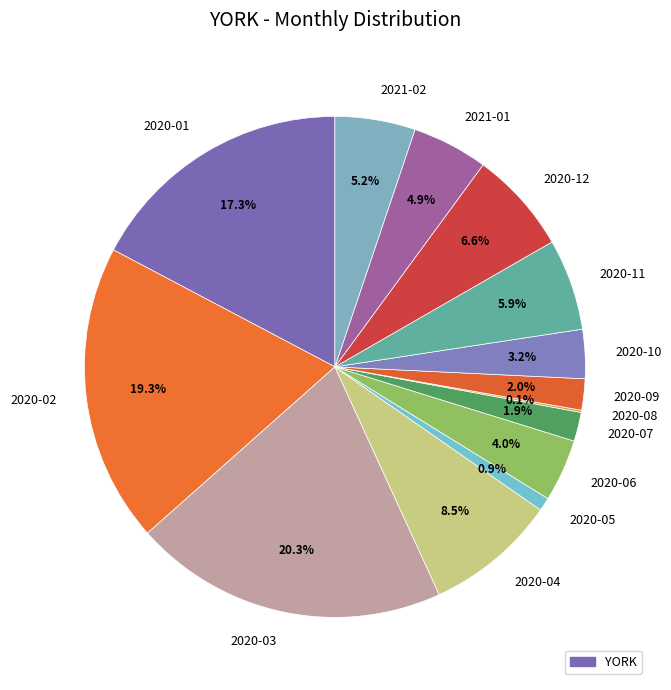

Combined, what portion of the pie is 2020-02 and 2020-03?

39.6%